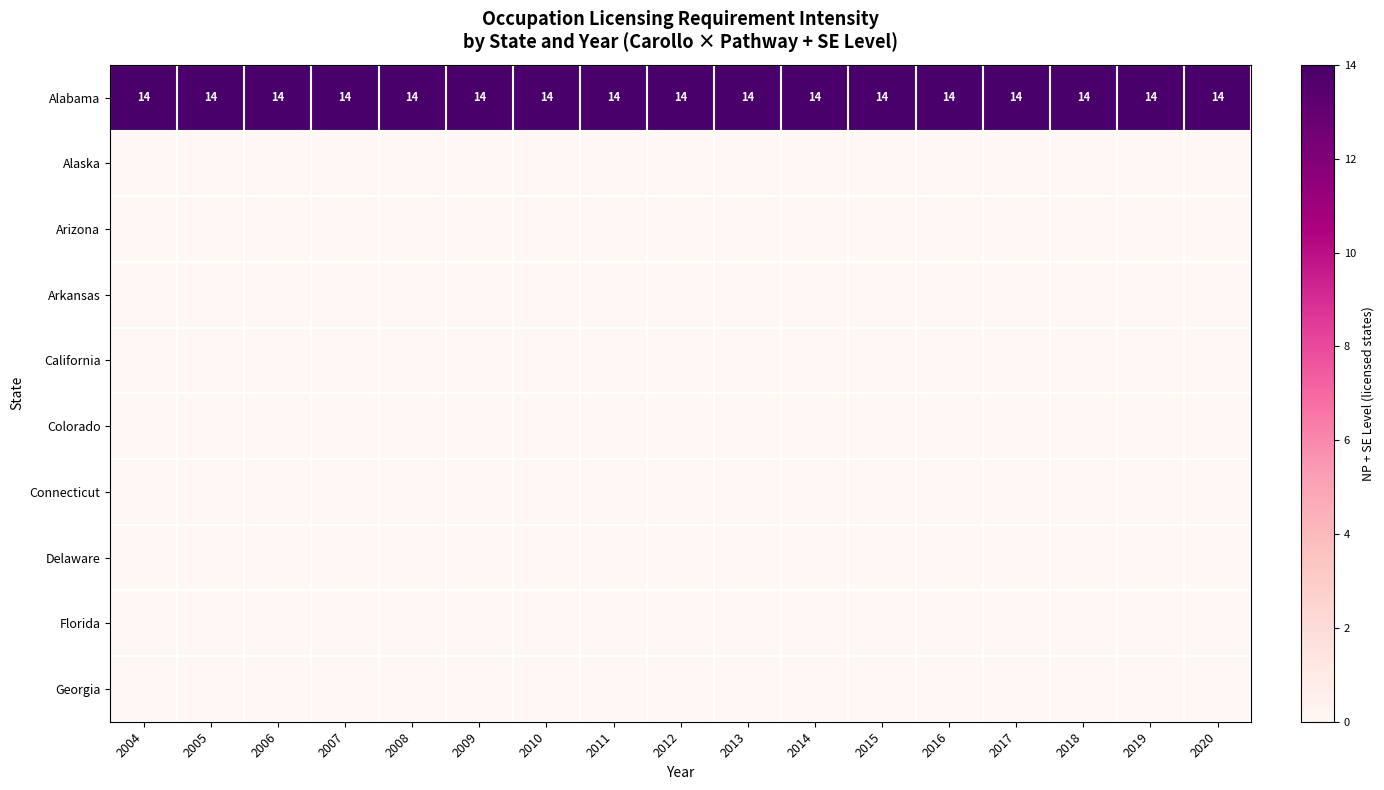

What is the average value of the Alabama series?

14